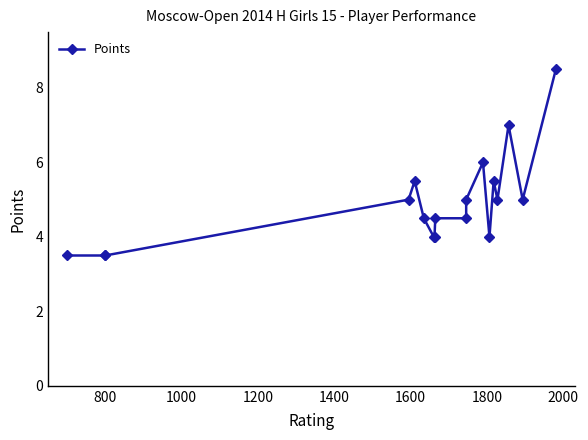

How many categories are shown in the chart?

18